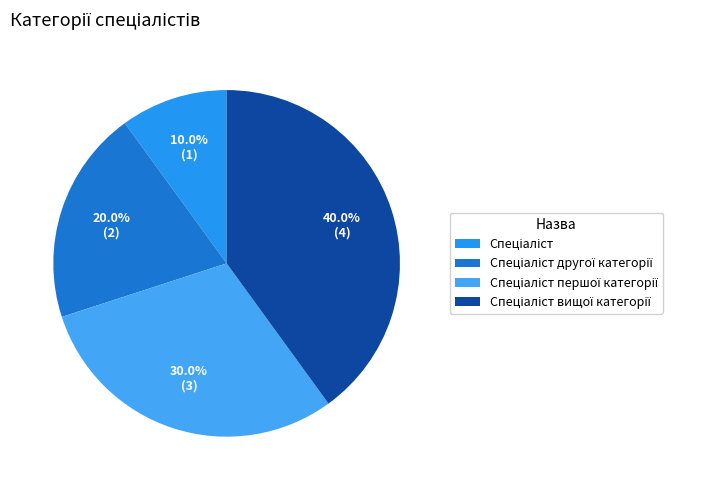

Is there a majority slice in this chart?

No